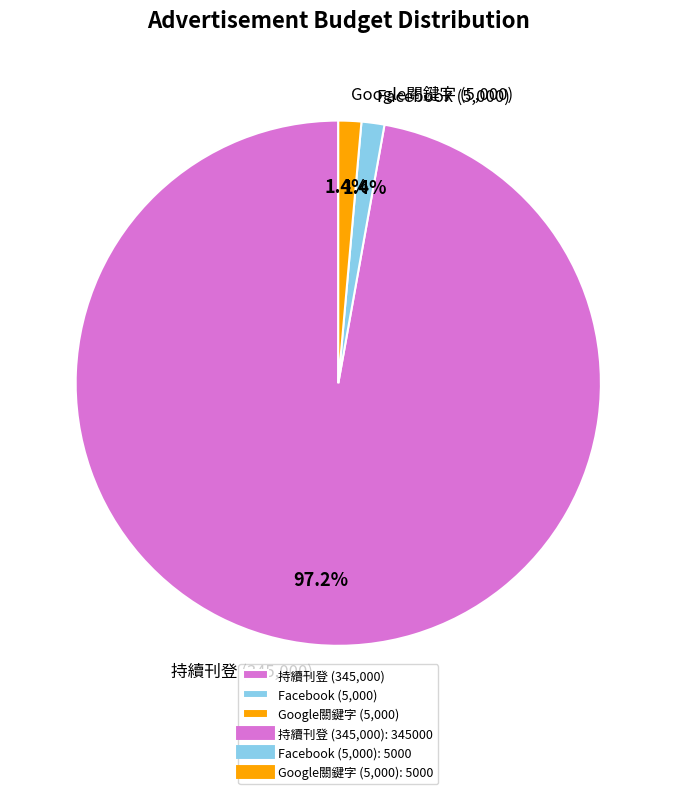

How many slices are in this pie chart?

3